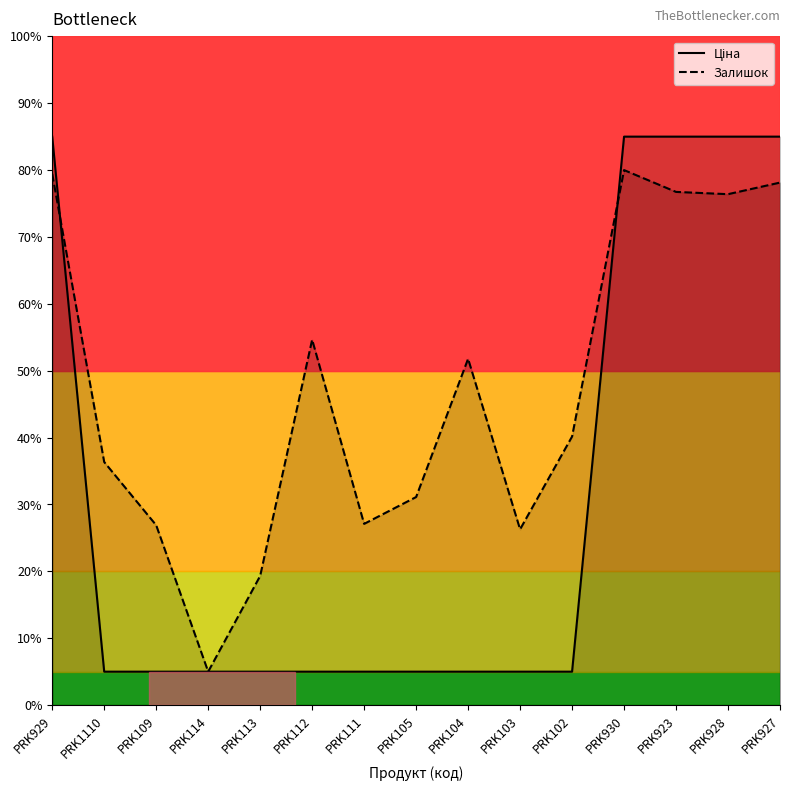

Rank the series by their average value, from highest to lowest.

Залишок, Ціна